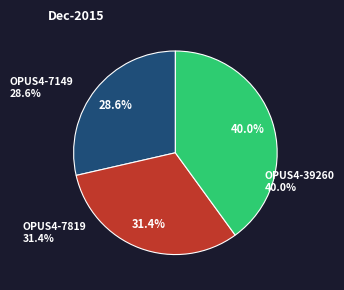

Is there a majority slice in this chart?

No